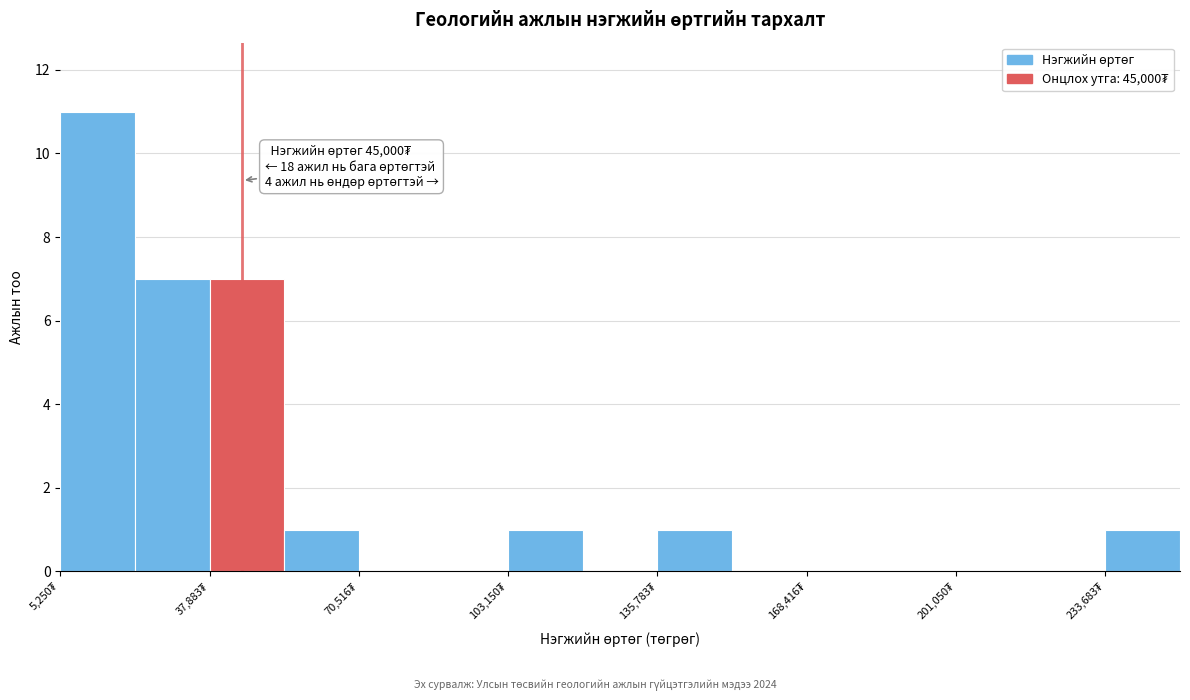

Read against the x-axis, roughly where is the centre of the tallest bar?

15000